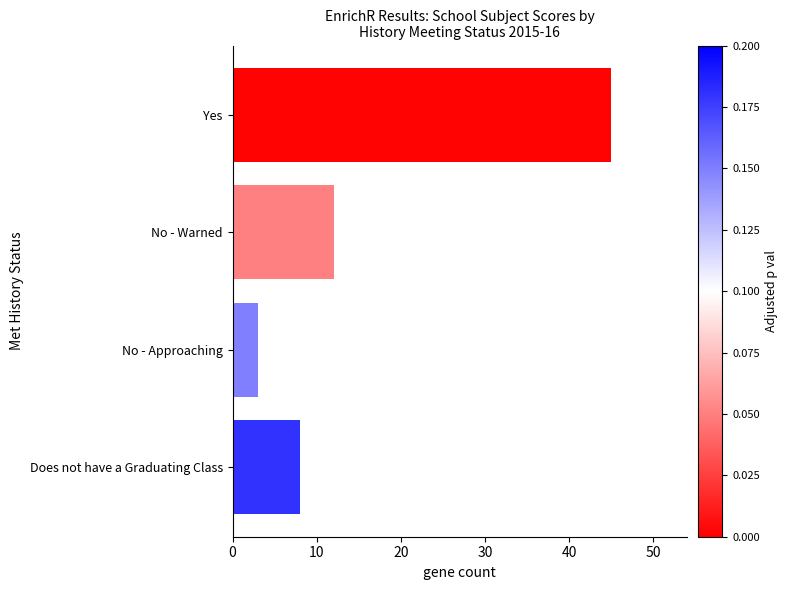

Are the bars horizontal?

Yes